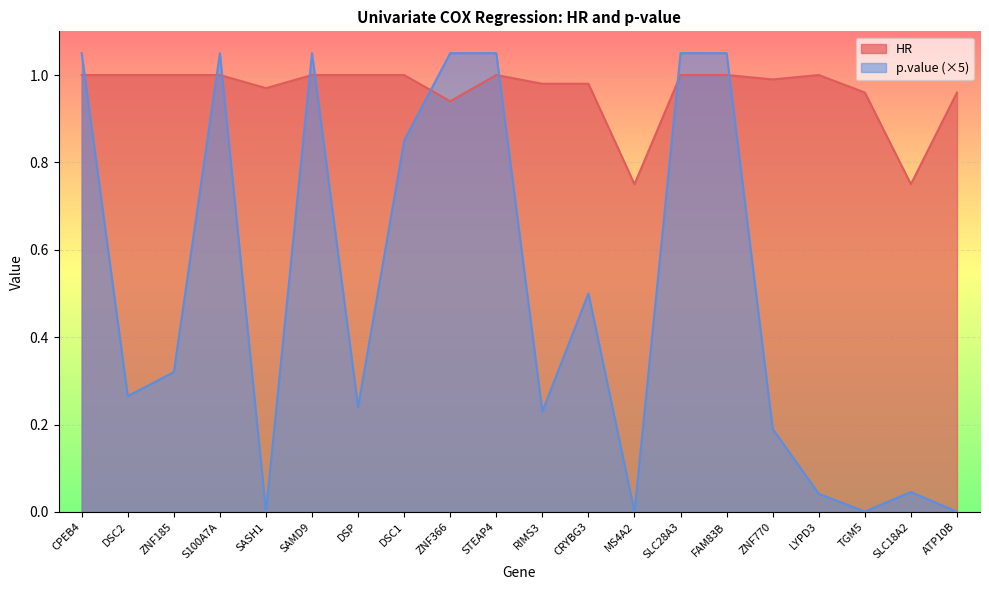

What is the difference between the maximum and minimum values?

0.2